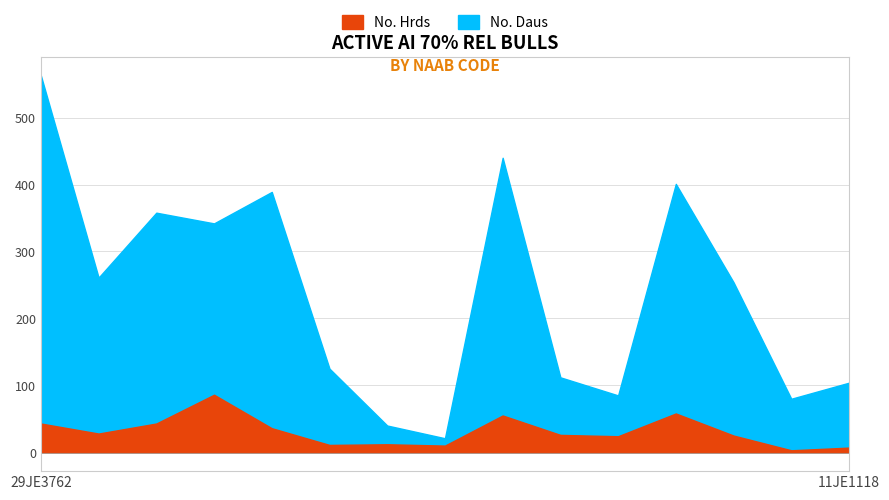

Which category has the highest value across all series?

29JE3762